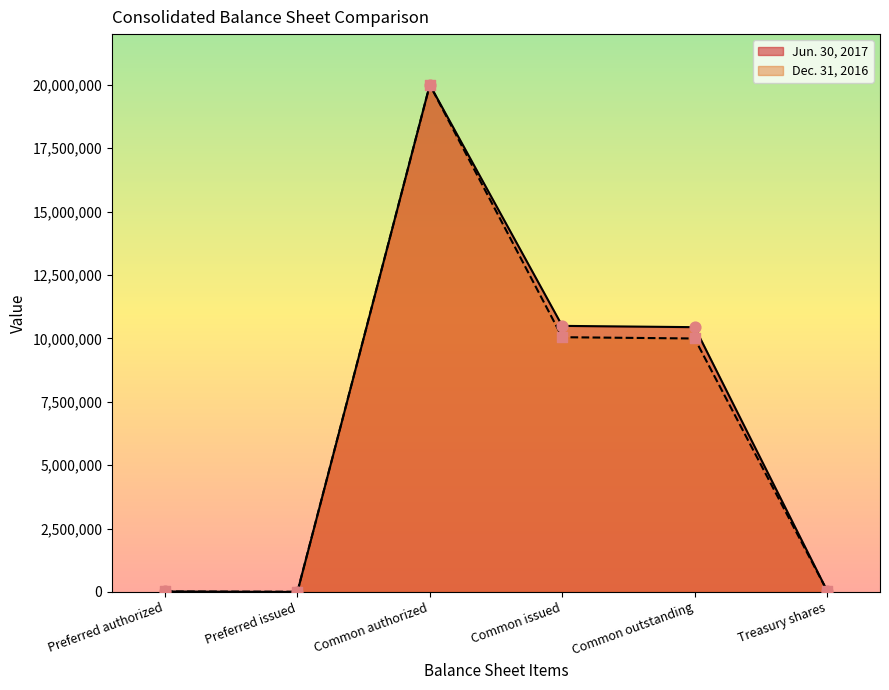

Which series has the widest spread of Y values?

Jun. 30, 2017